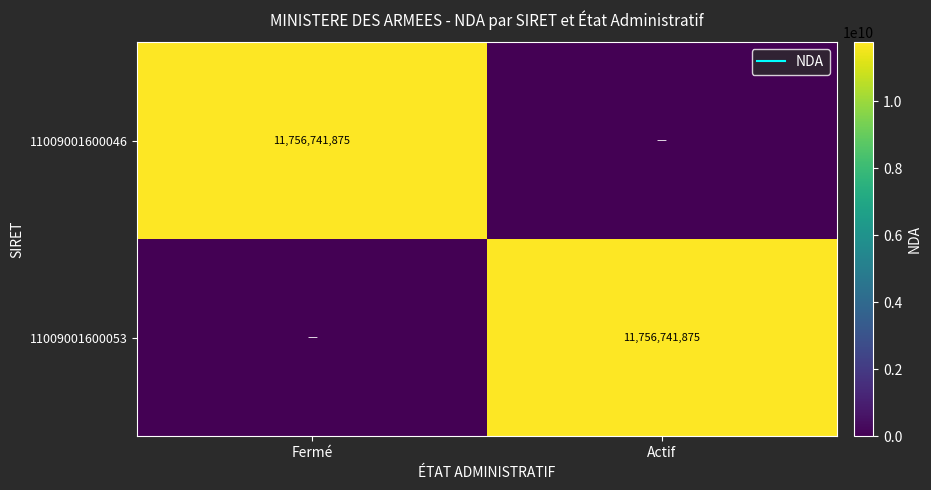

Which series changed the most between Fermé and Actif?

11009001600046